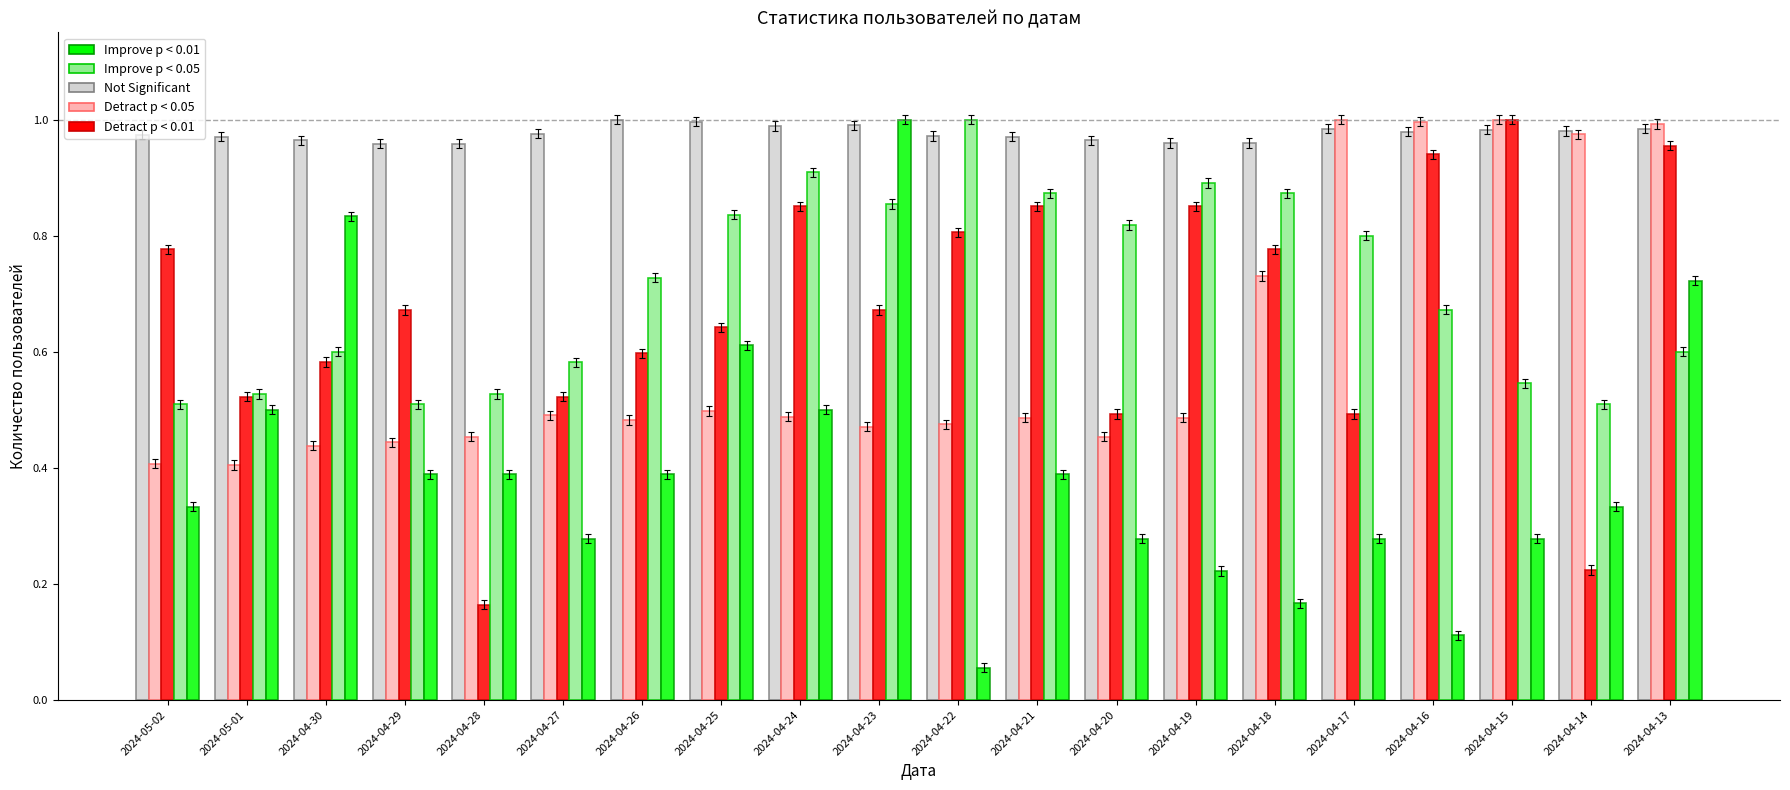

The Detract p < 0.05 series shows 0.8 at 2024-04-30. True or false?

False